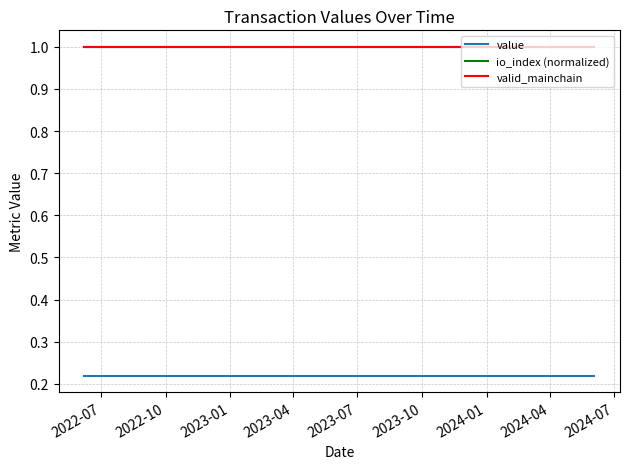

True or false: valid_mainchain and io_index (normalized) cross at least once.

False